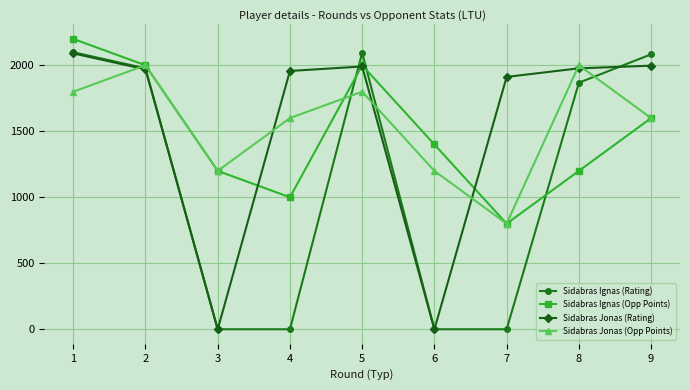

What is the minimum value for Sidabras Jonas (Opp Points)?

800